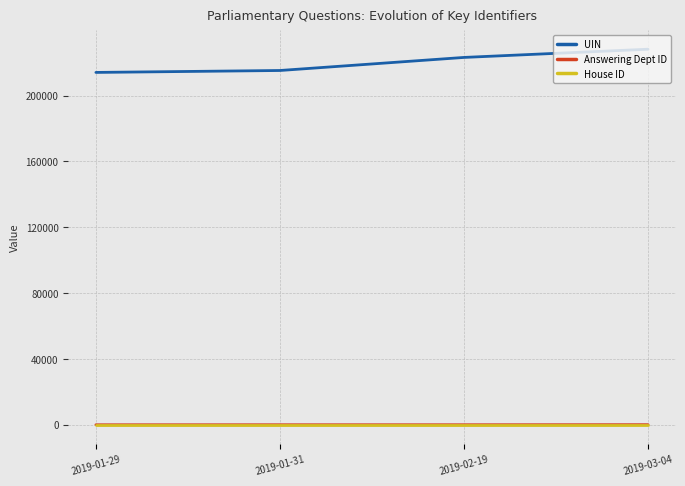

True or false: UIN and House ID cross at least once.

False